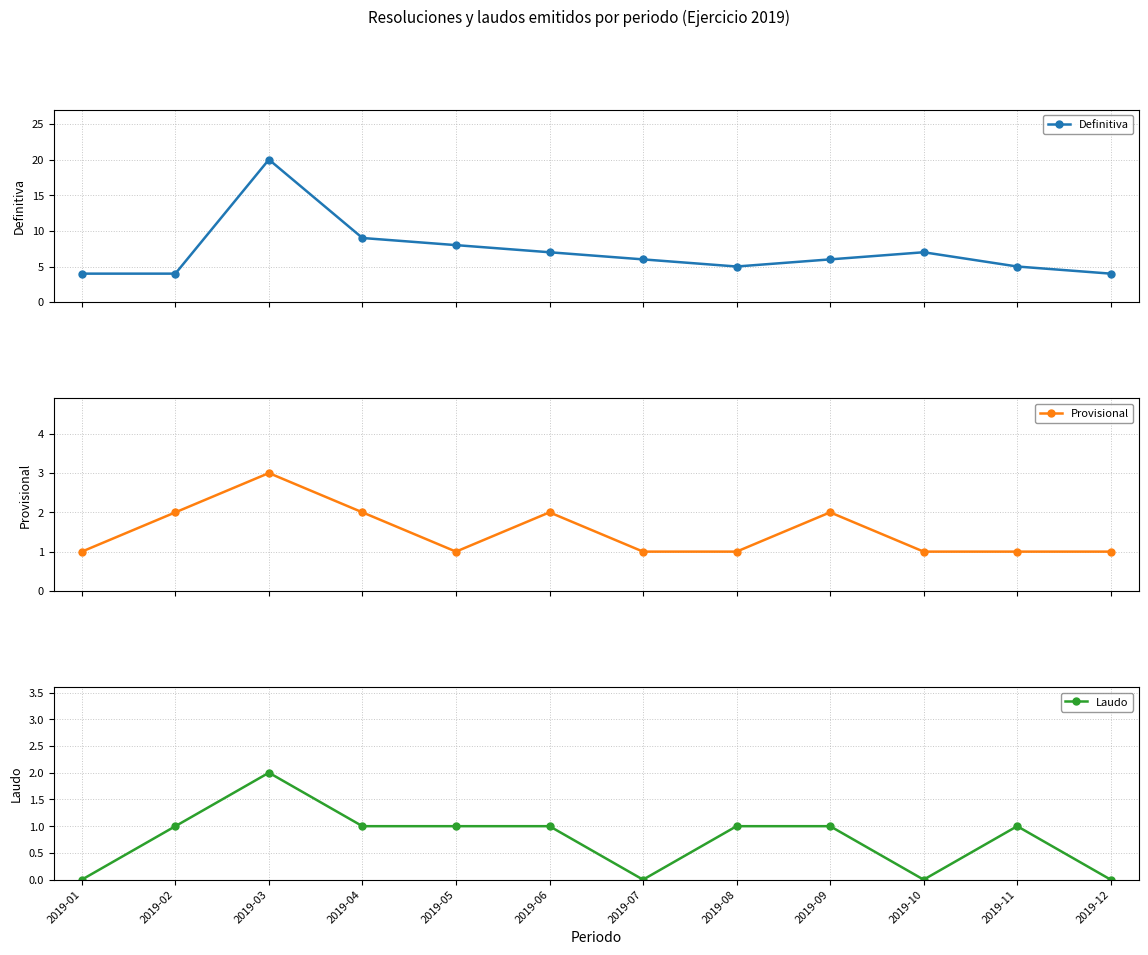

What is the sum of all Definitiva values?

85